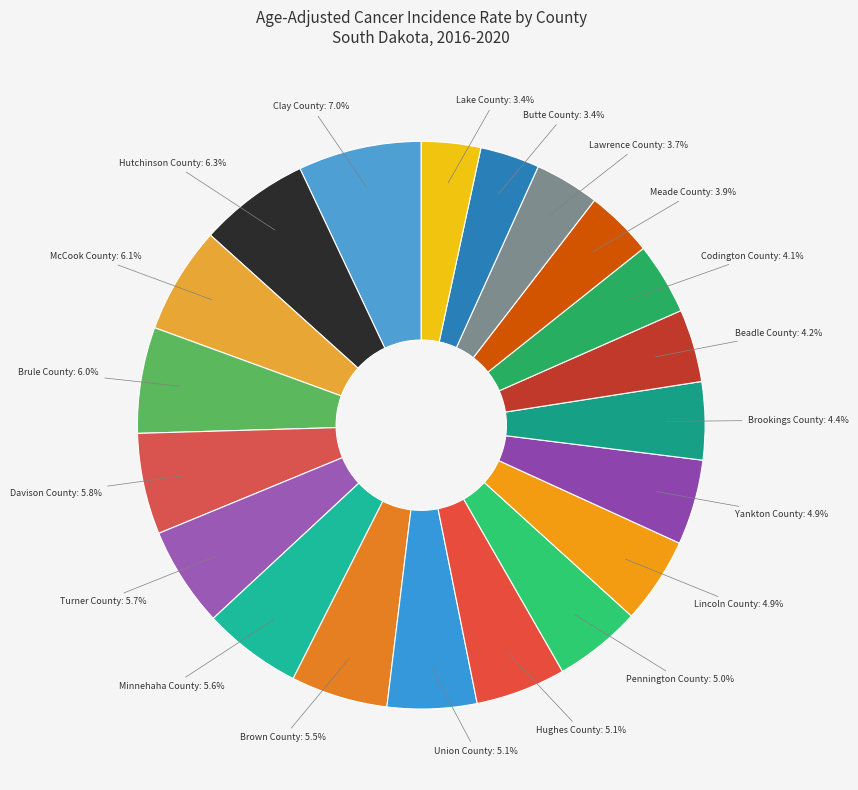

What is the ratio of the value at Meade County to the value at Hughes County?

0.8